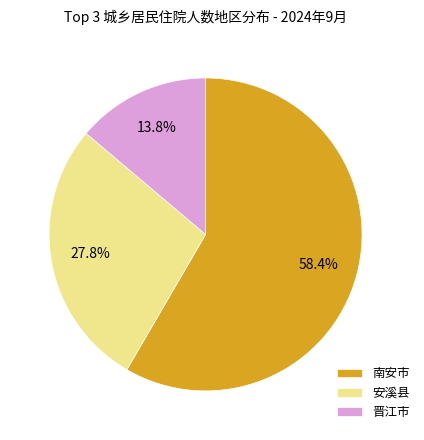

To the nearest percent, what is the average slice percentage?

33%